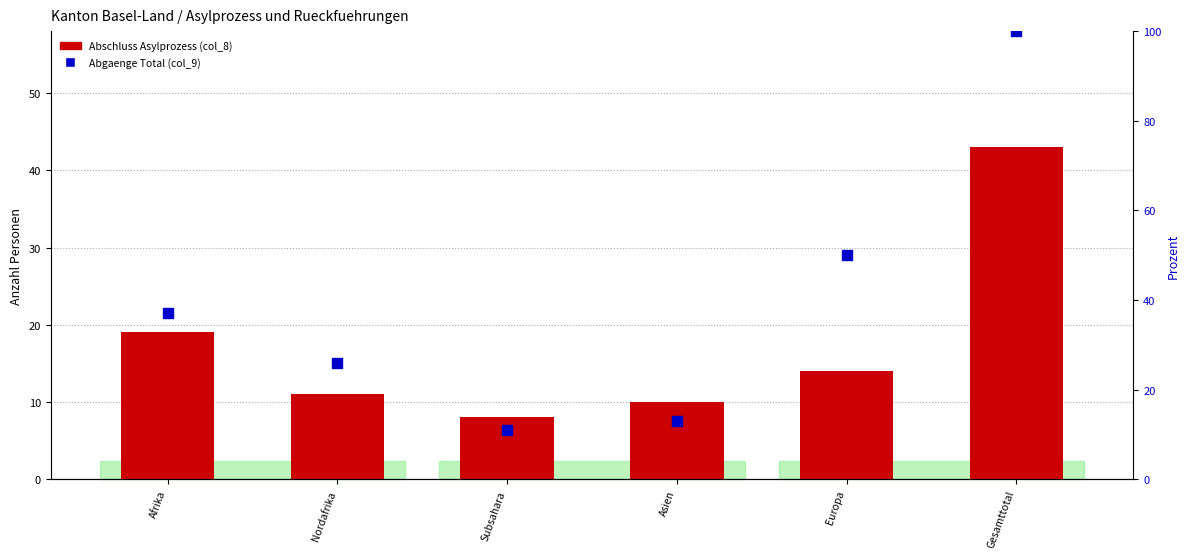

Is the value of Abschluss Asylprozess (col_8) at Subsahara greater than the value of Abgaenge Total (col_9) at Asien?

No